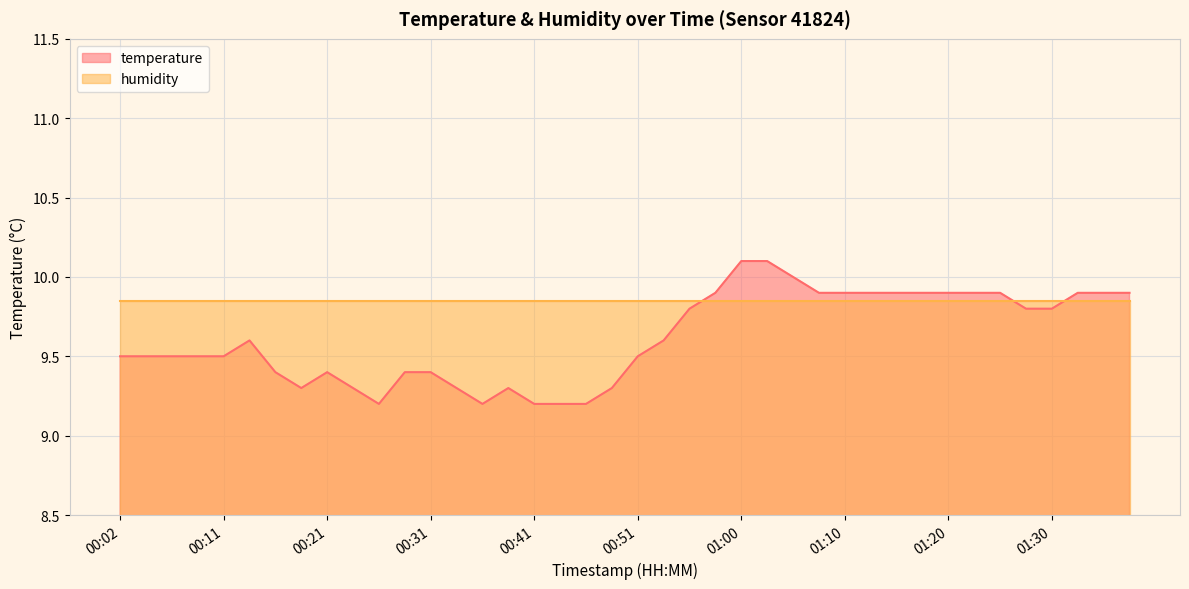

Which has a higher value, 00:38 or 00:46?

00:38